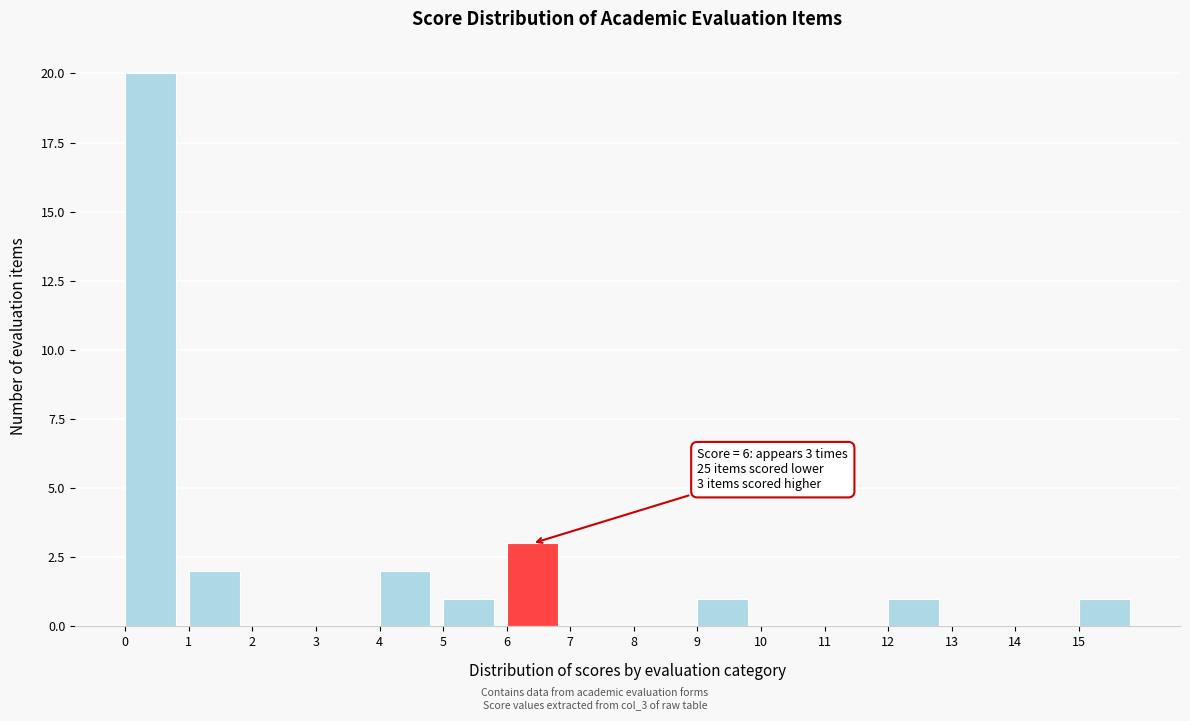

Which range on the x-axis has the tallest bar?

0 to 1